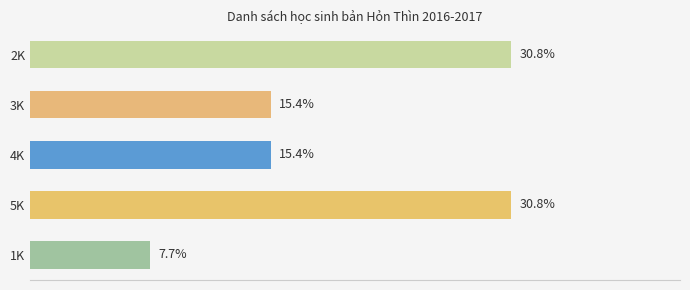

Between 5K and 4K, which is larger?

5K